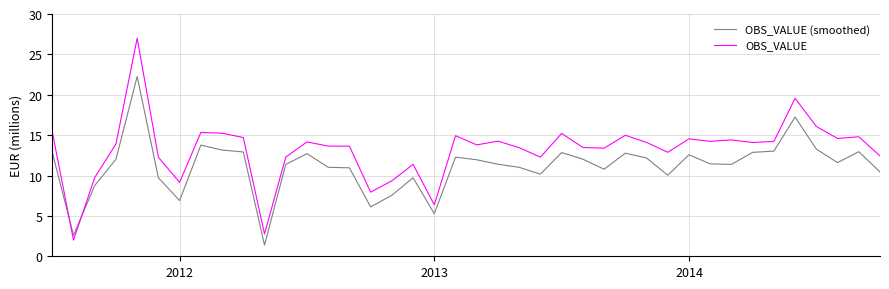

List the series in order of their overall mean, lowest first.

OBS_VALUE (smoothed), OBS_VALUE